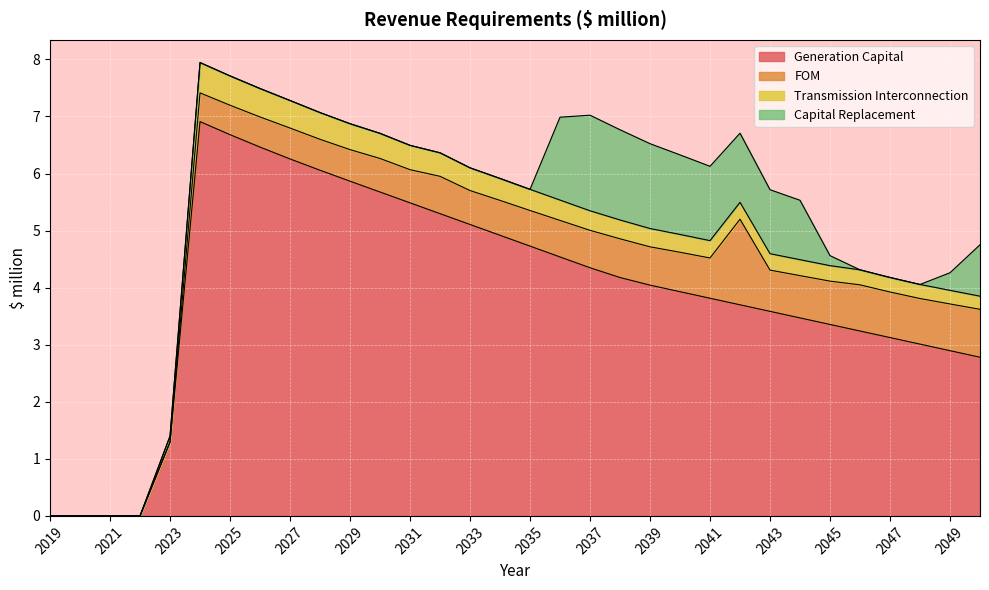

Which category has the lowest value in the Generation Capital series?

2019